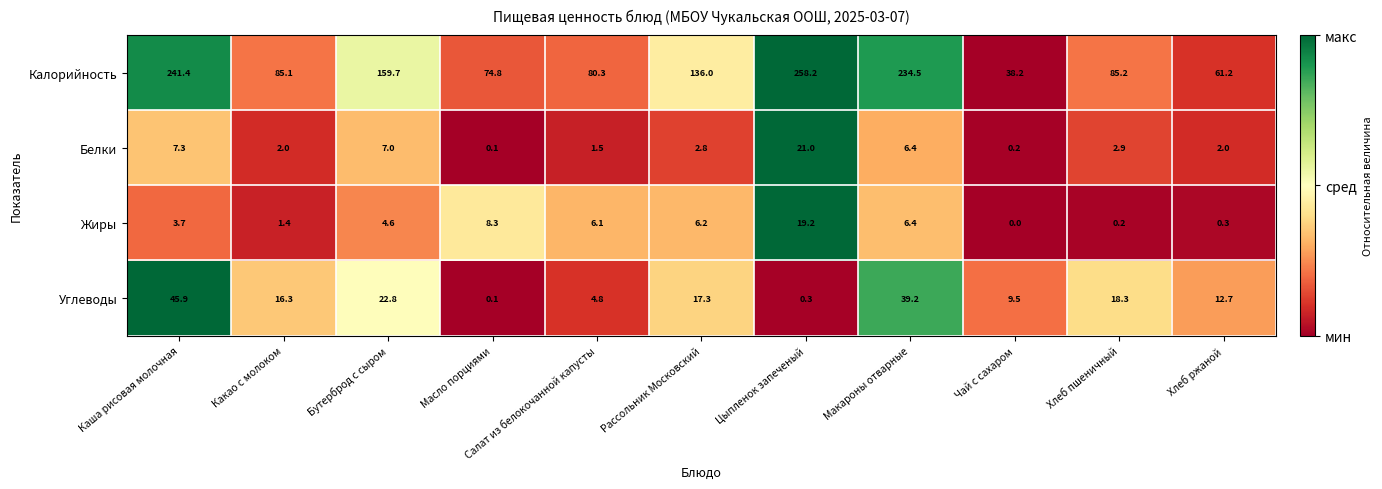

List the labels in order of Жиры value, smallest first.

Чай с сахаром, Хлеб пшеничный, Хлеб ржаной, Какао с молоком, Каша рисовая молочная, Бутерброд с сыром, Салат из белокочанной капусты, Рассольник Московский, Макароны отварные, Масло порциями, Цыпленок запеченый